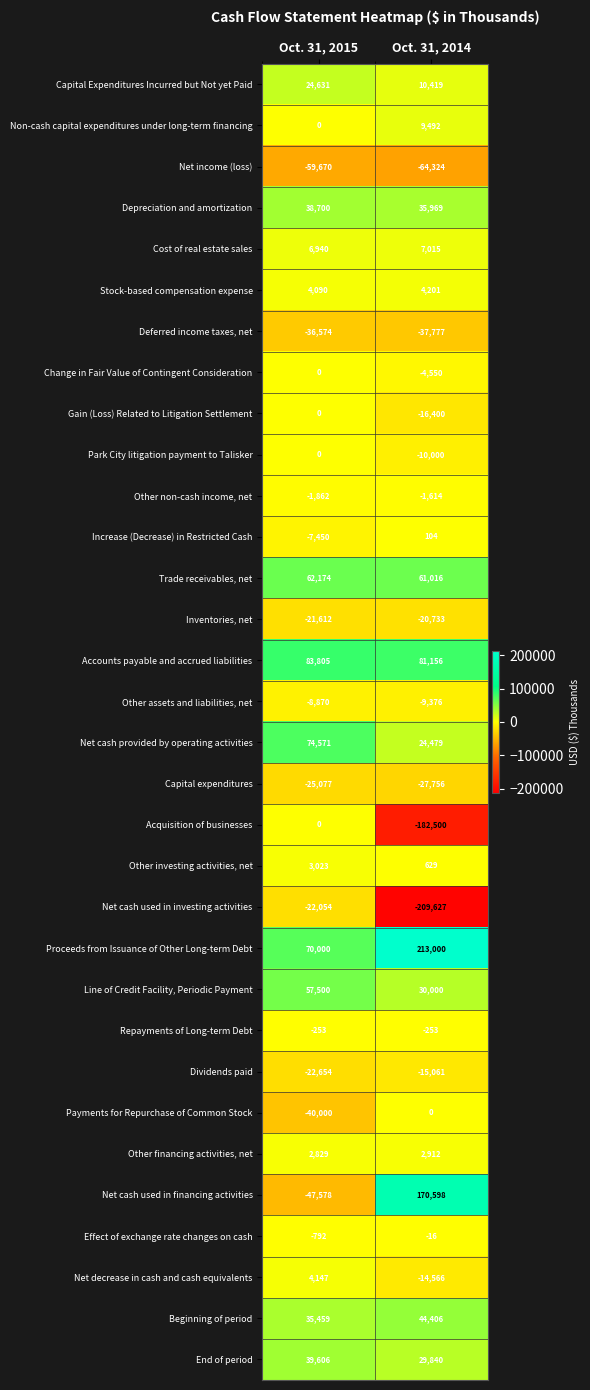

True or false: Net income (loss) has a value of -86056 at Oct. 31, 2015.

False